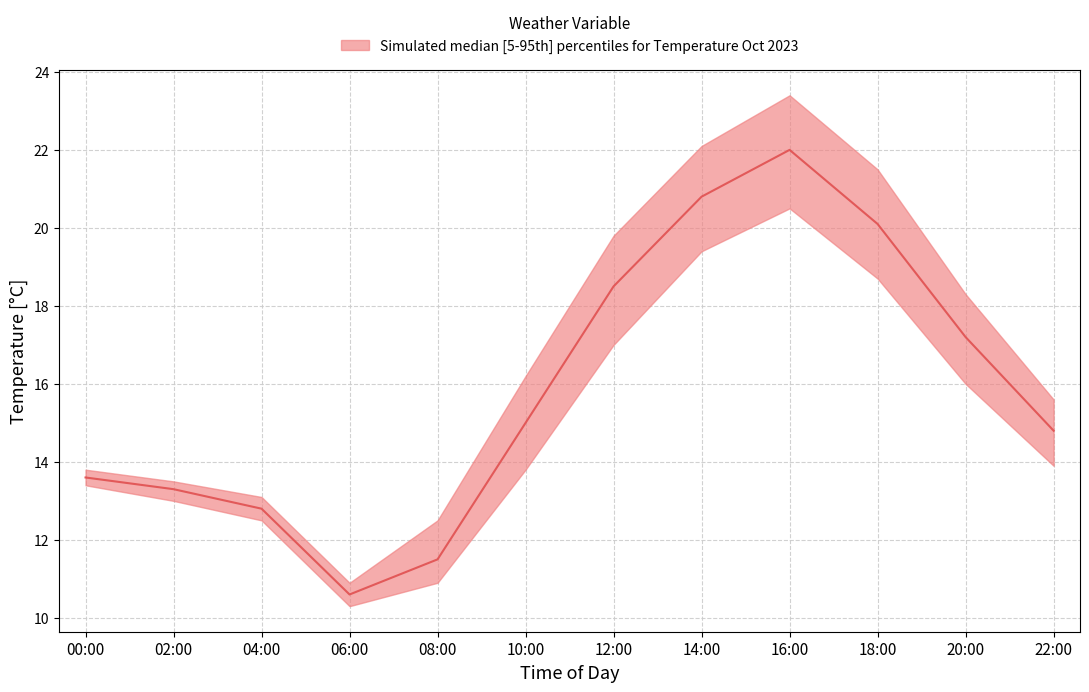

Where is Temperature_lower nearest to the value 15?

20:00